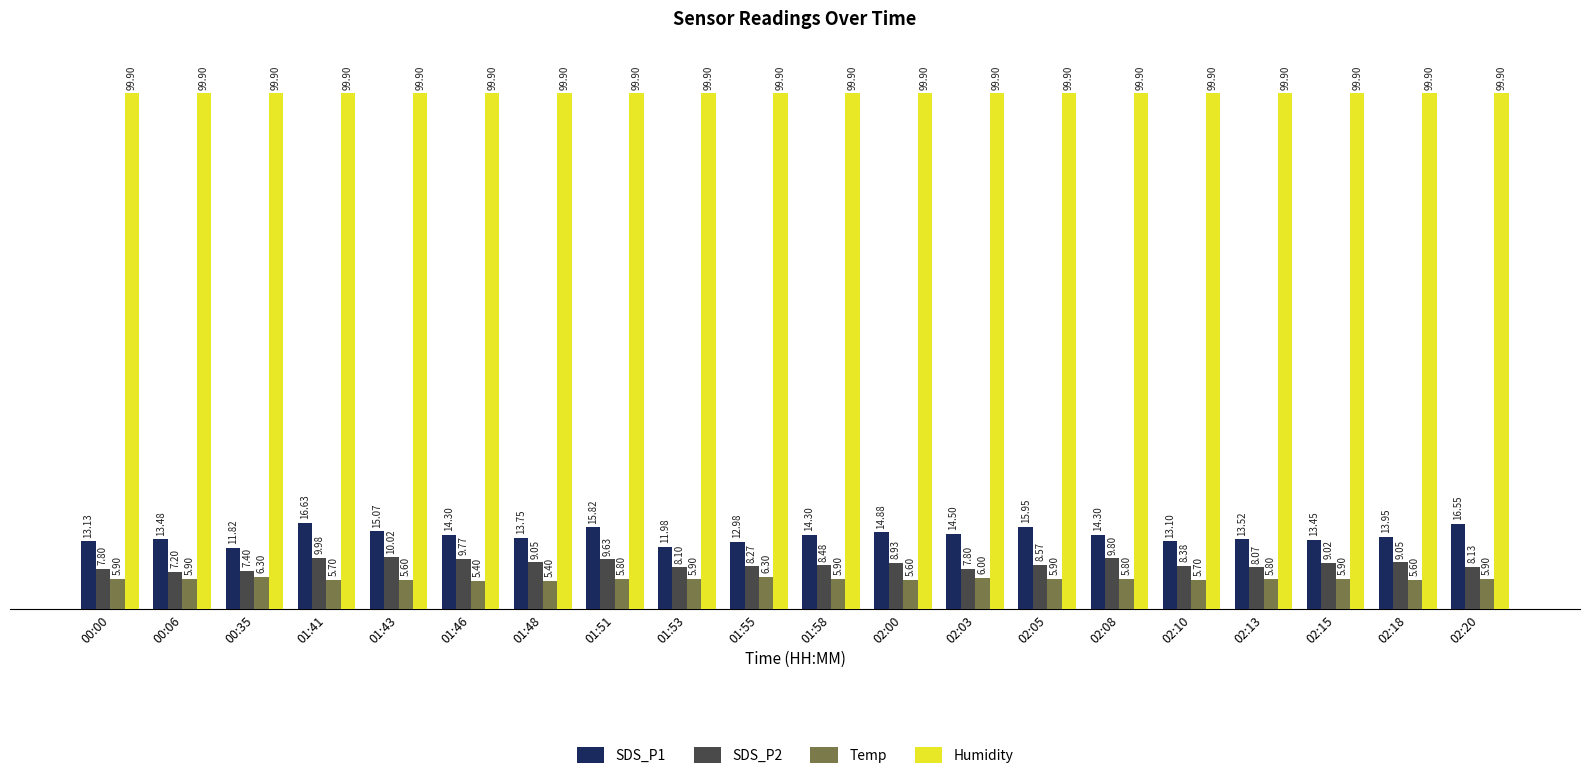

What is the total value across all series at 00:35?

125.4